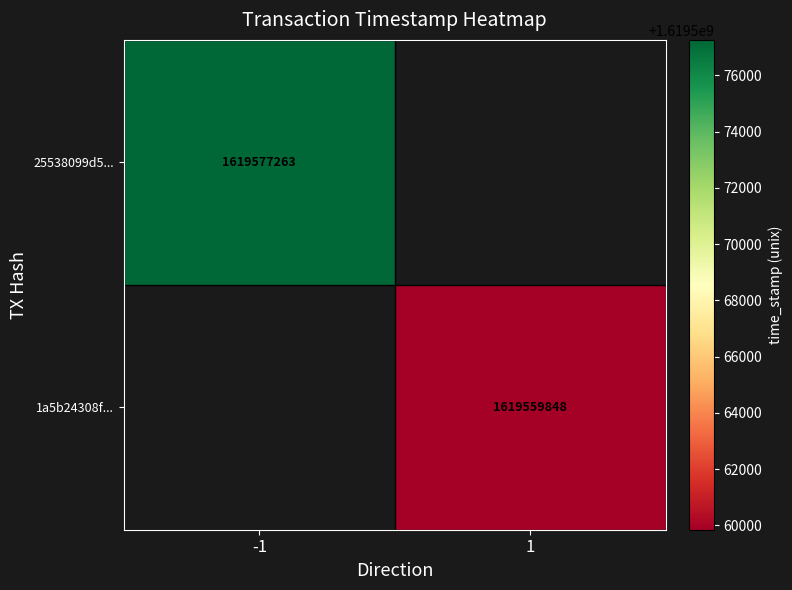

What is the minimum value shown in the chart?

1619559848.0